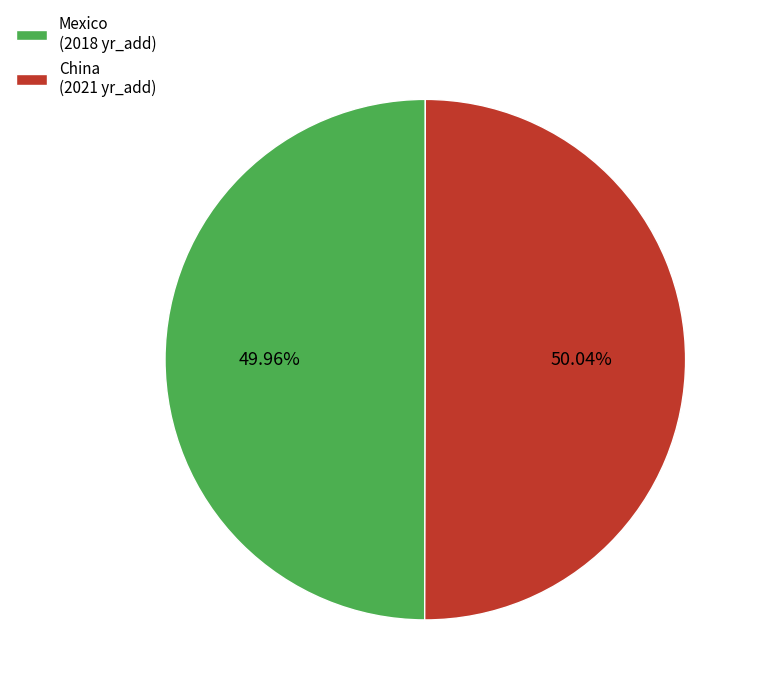

To the nearest percent, what is the combined percentage of Mexico and China?

100%